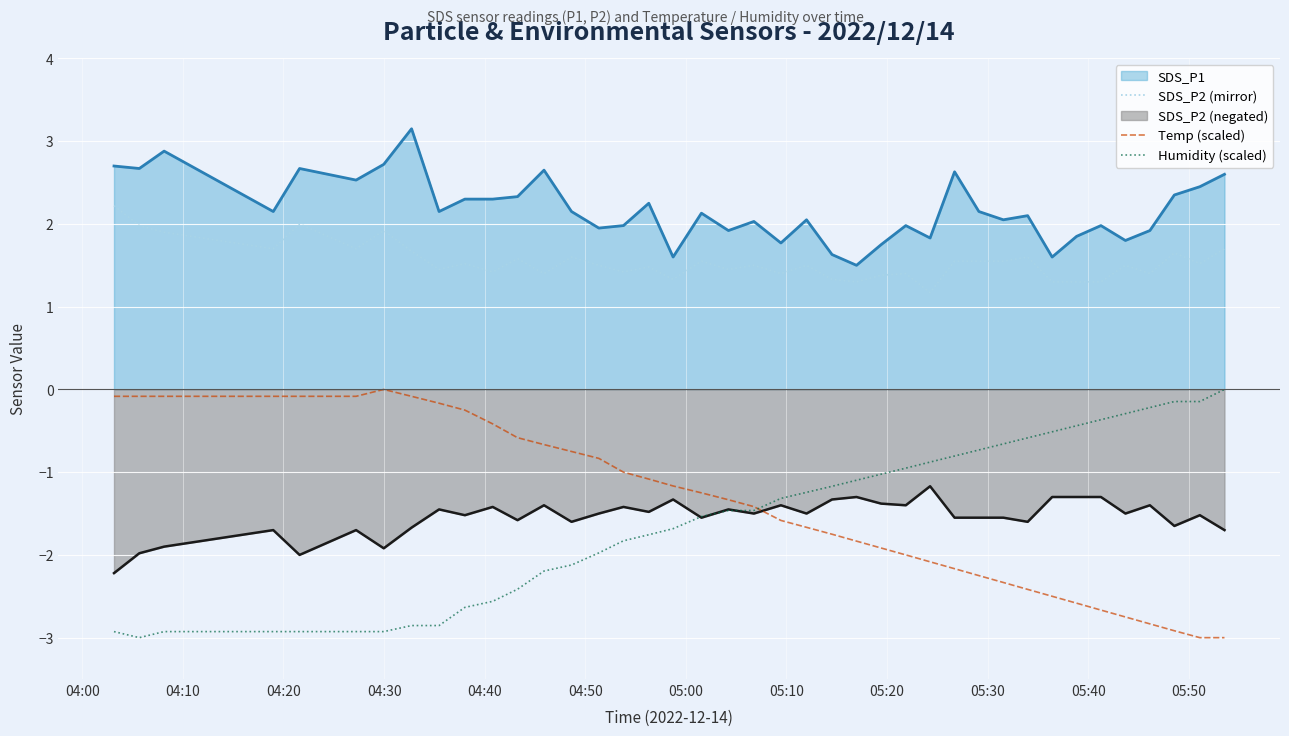

Which series has the largest total across all categories?

SDS_P1